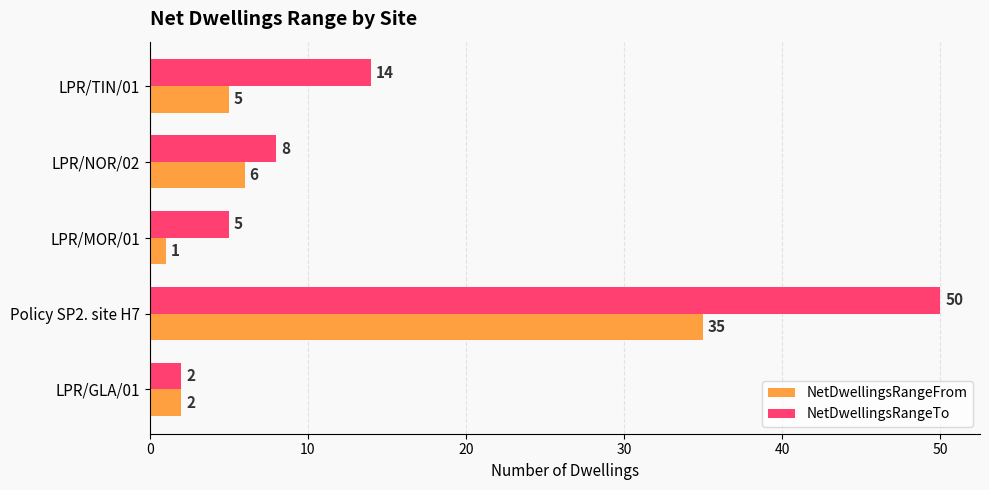

Which series changed the most between LPR/GLA/01 and Policy SP2. site H7?

NetDwellingsRangeTo